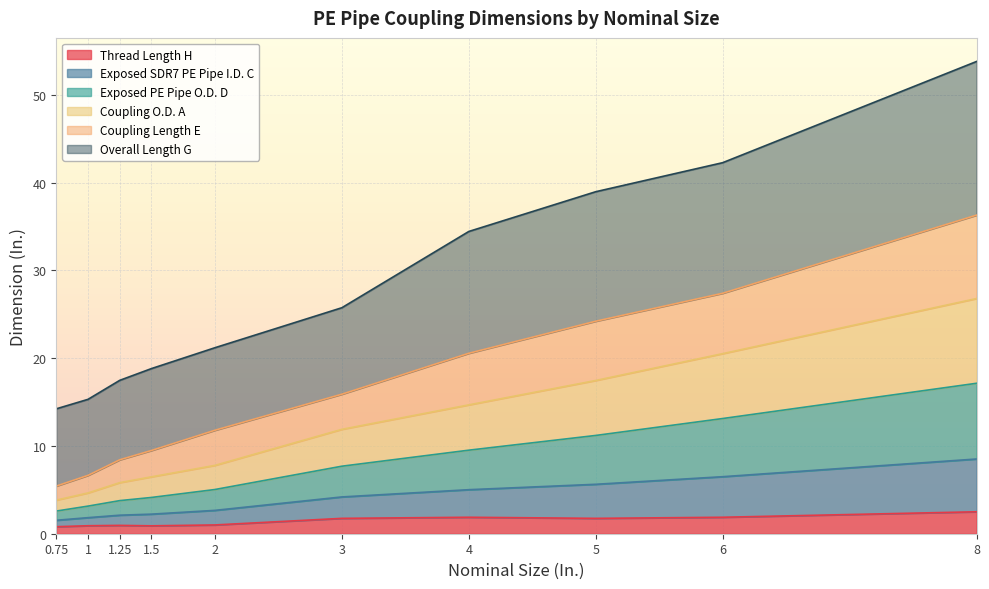

What is the highest value of the Thread Length H series?

2.5